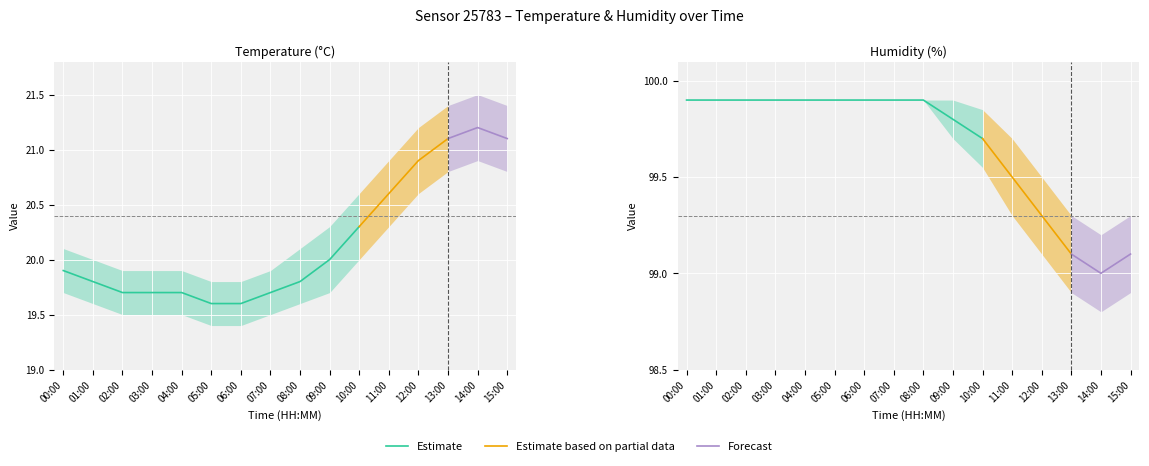

What is the label of the 10th point from the left?

09:00